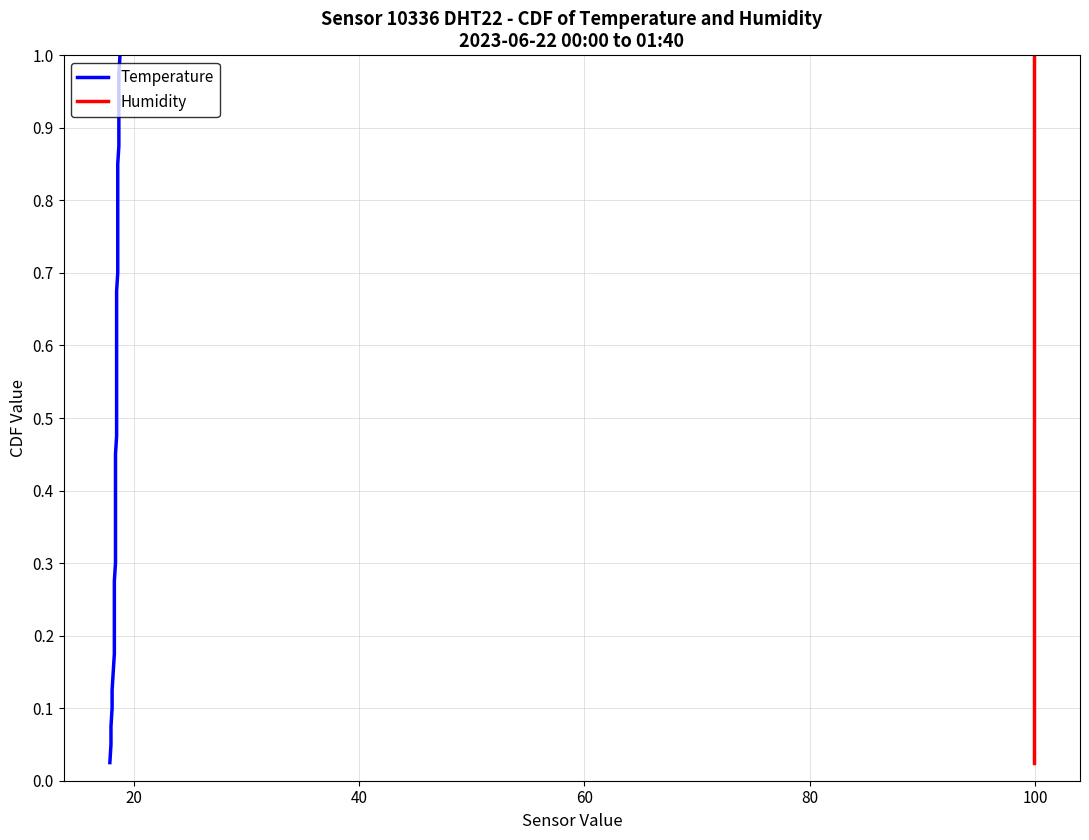

The value of Temperature at 37 is 0.4. True or false?

False